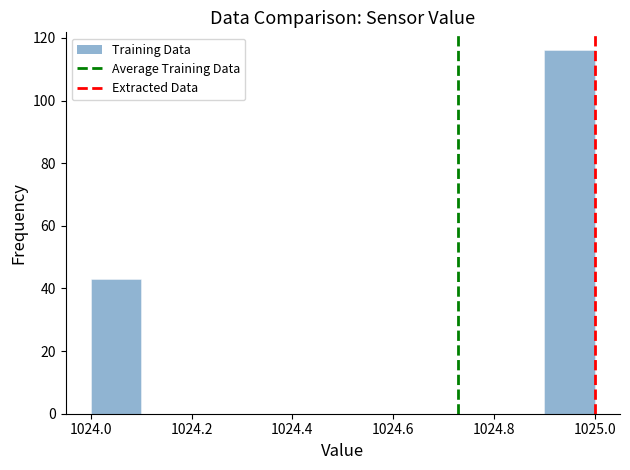

Over which range of the x-axis is the bar tallest?

1024.9 to 1025.0